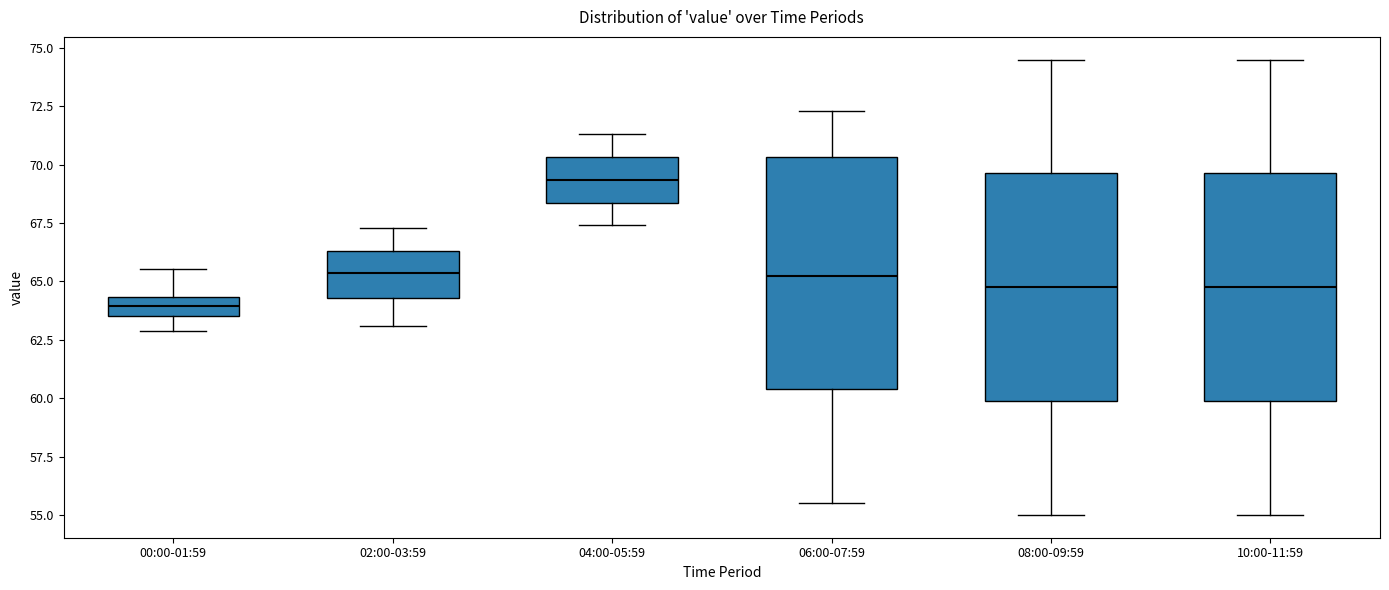

Which box has the lowest median line?

00:00-01:59